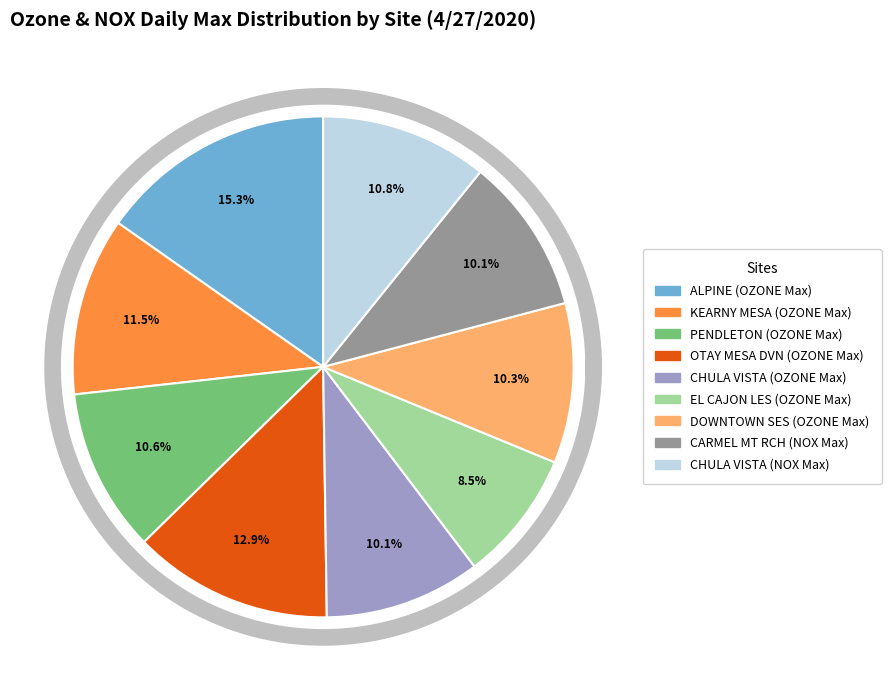

Which category has the biggest portion of the pie?

ALPINE (OZONE Max)